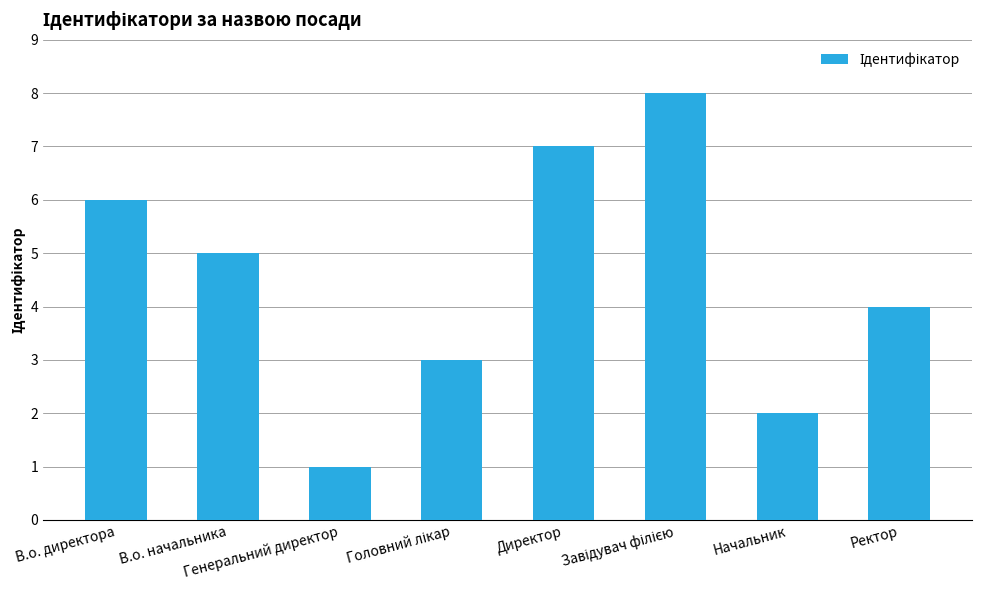

Approximately how many times larger is the value at В.о. директора compared to Ректор?

1.5